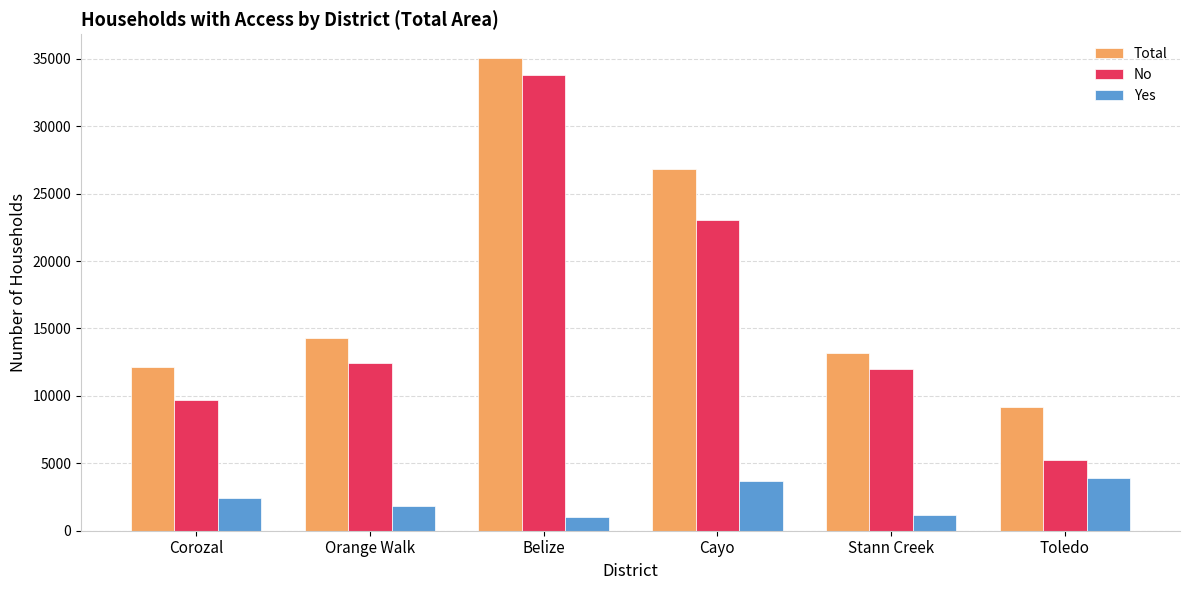

At Stann Creek, list the series in order from largest to smallest.

Total, No, Yes